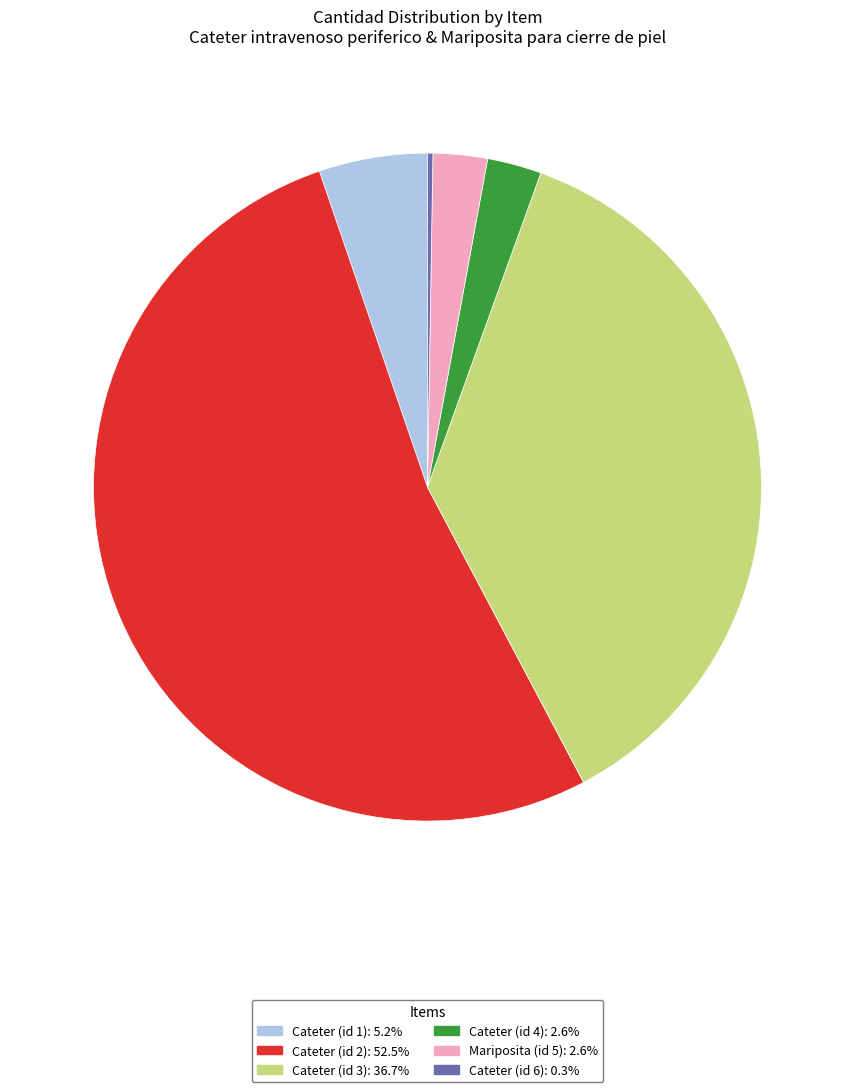

Is there any slice that represents more than half of the pie?

Yes